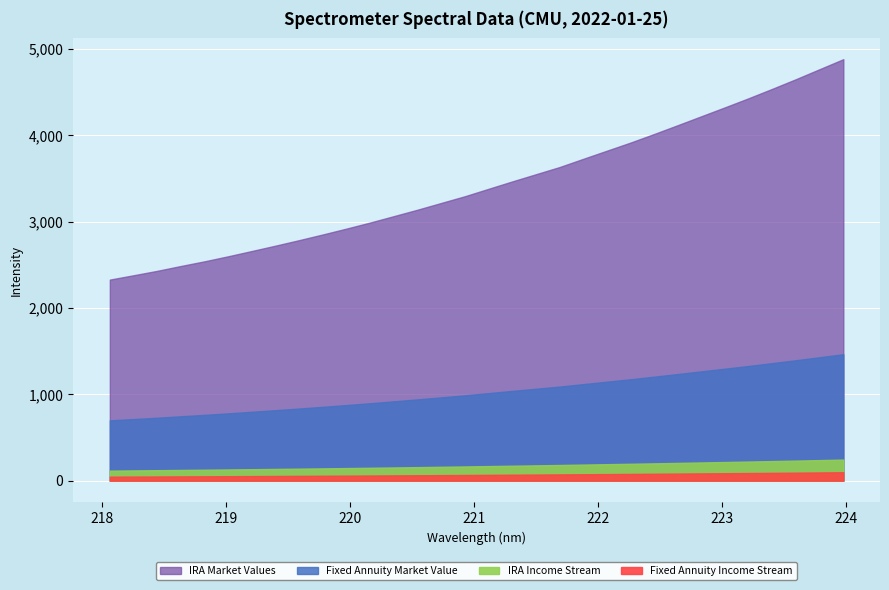

List the labels in order of value, largest first.

223.9802, 223.7895, 223.5987, 223.408, 223.2172, 223.0264, 222.8355, 222.6447, 222.4538, 222.263, 222.0721, 221.8812, 221.6902, 221.4993, 221.3083, 221.1174, 220.9264, 220.7354, 220.5444, 220.3533, 220.1623, 219.9712, 219.7801, 219.589, 219.3979, 219.2067, 219.0156, 218.8244, 218.6332, 218.442, 218.2508, 218.0596